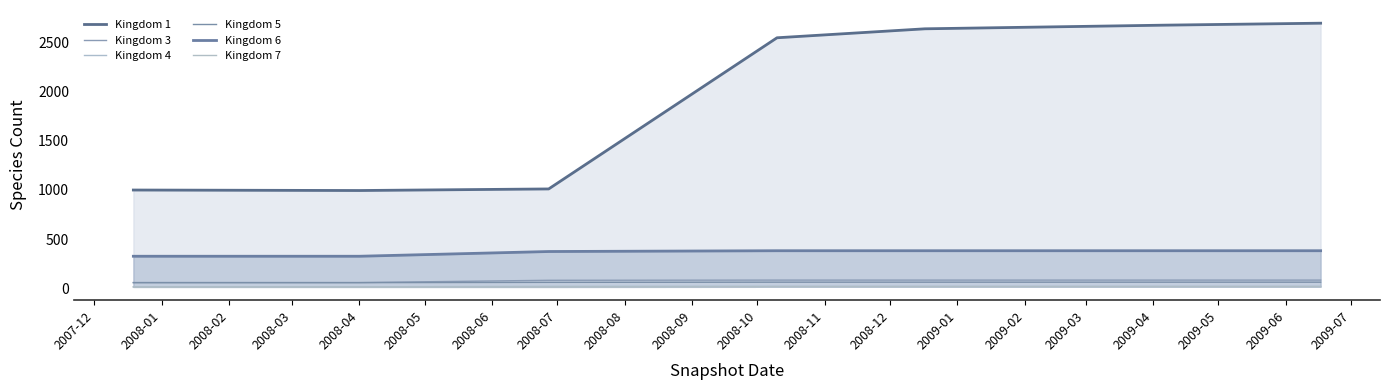

Is it true that Kingdom 6 equals 382 at 2008-06?

True